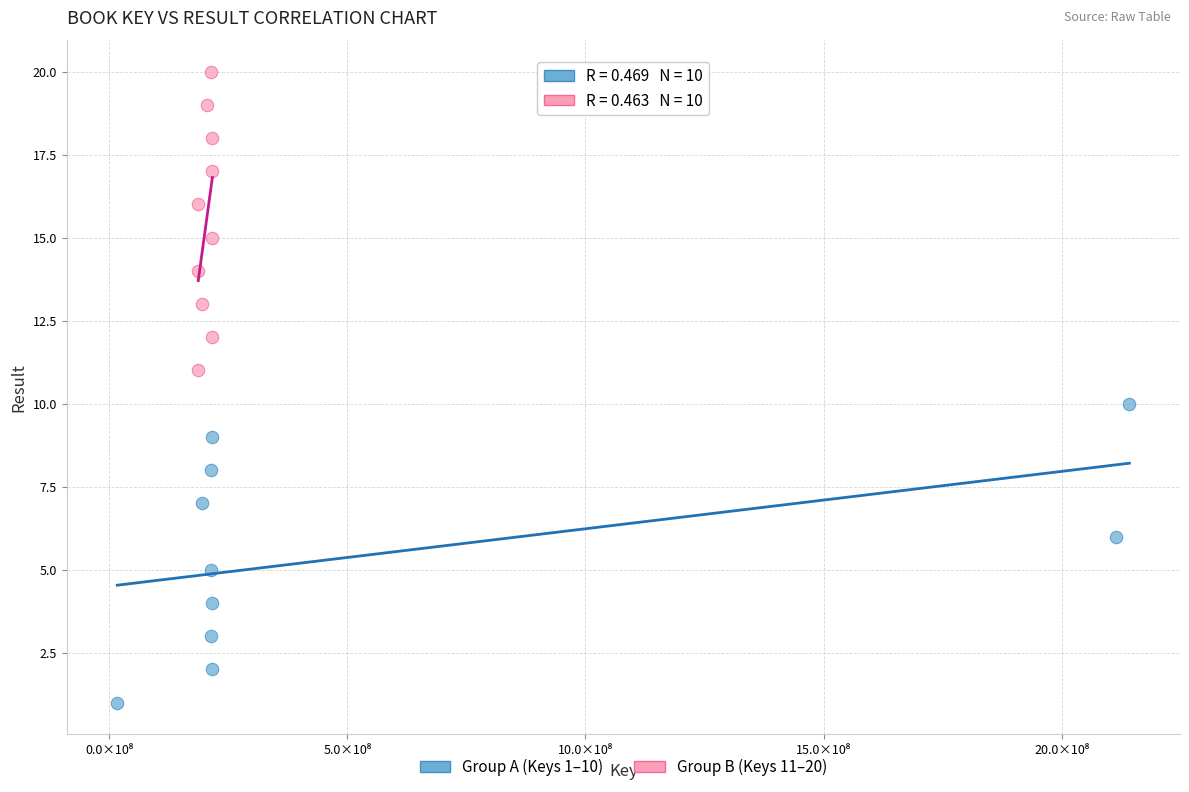

Which series reaches the maximum Y coordinate?

Group B (Keys 11–20)